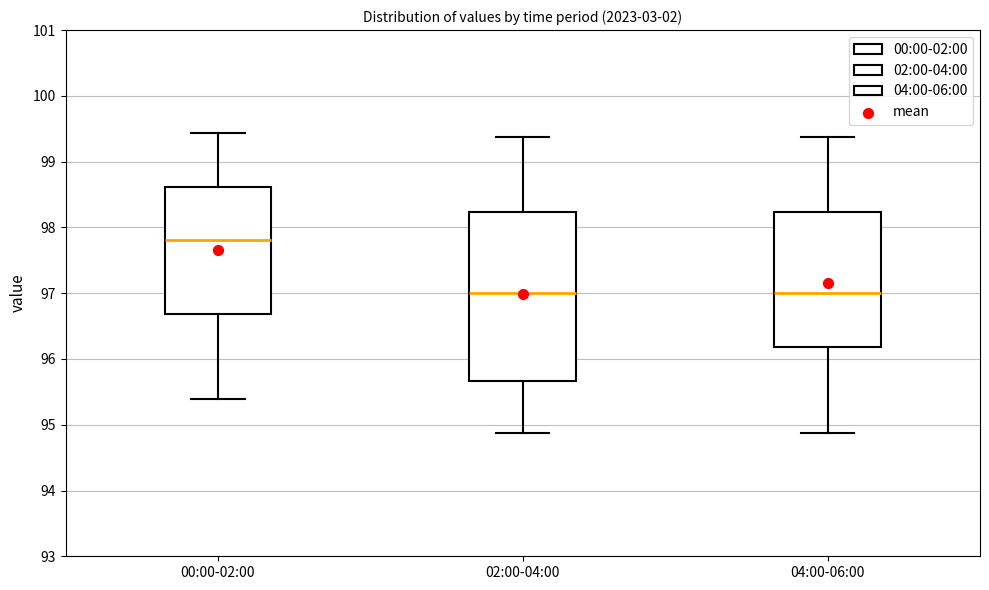

Where does the median line of the box for 02:00-04:00 sit on the y-axis? The values are not printed on the chart, so give them approximately, as read against the axis.

97.0